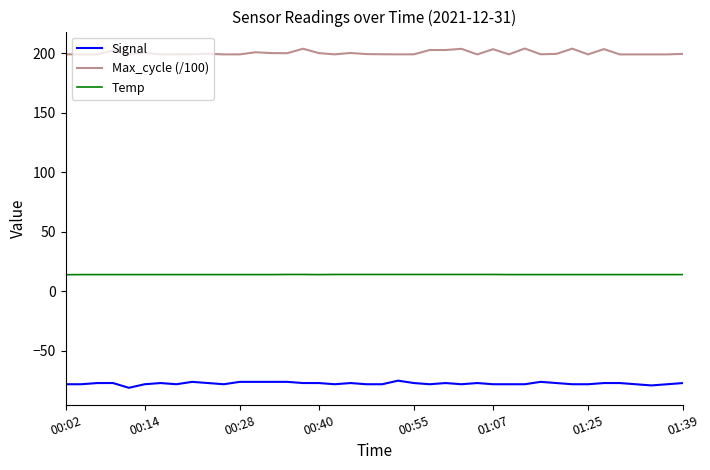

What are all the series names shown in the legend?

Signal, Max_cycle (/100), Temp